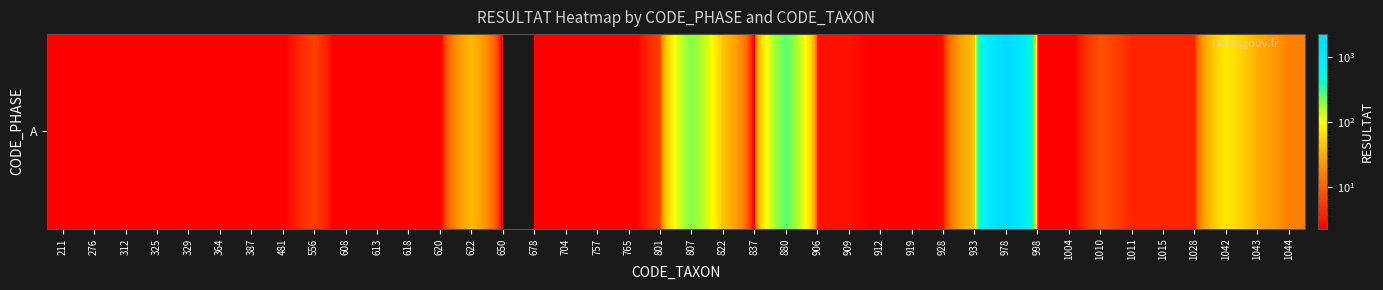

Reading left to right, transcribe all the data shown in this chart.

211=2	276=2	312=0	325=2	329=2	364=2	387=0	481=2	556=6	608=0	613=1	618=1	620=0	622=38	650=0	678=0	704=2	757=0	765=1	801=6	807=210	822=43	837=0	880=260	906=3	909=3	912=2	919=0	928=3	933=45	978=2284	998=0	1004=1	1010=8	1011=4	1015=4	1028=4	1042=77	1043=32	1044=16